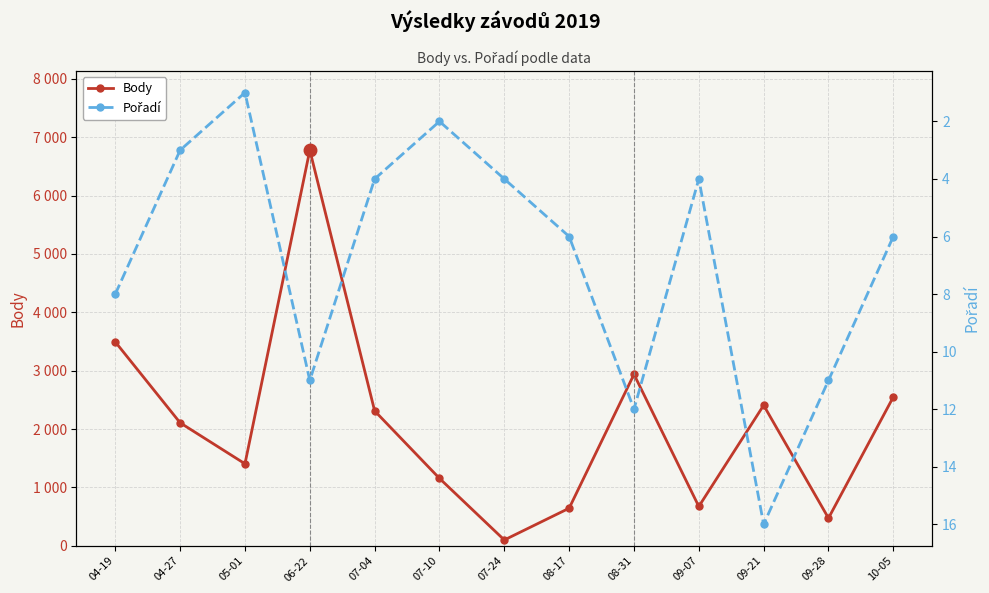

True or false: Pořadí has more than 2 points higher than both neighbors.

True